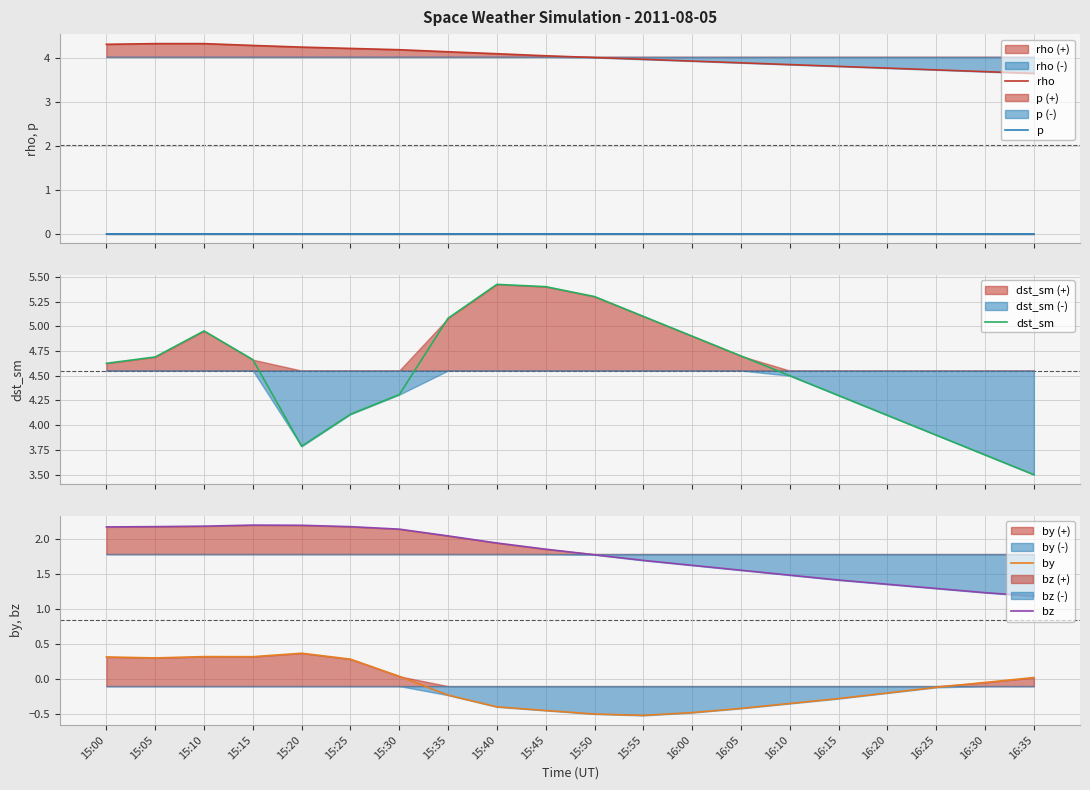

What is the total value across all series at 15:10?

11.8